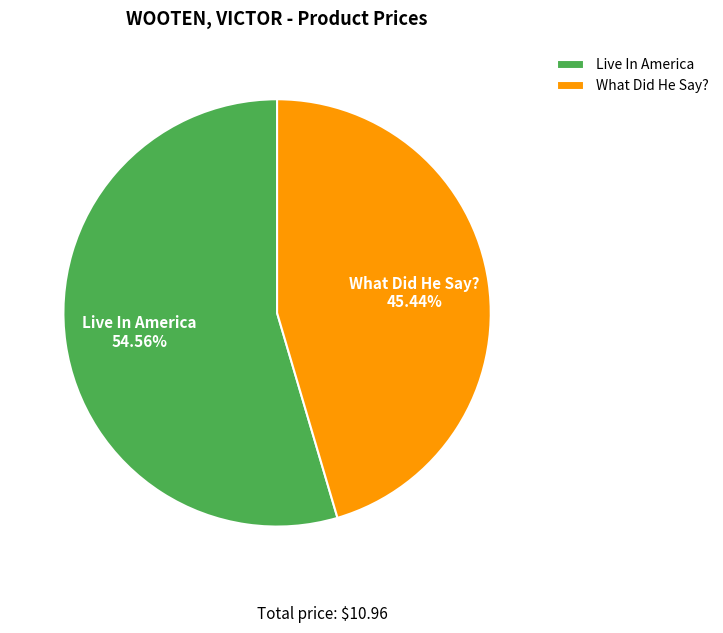

What percentage is the Live In America slice, to the nearest percent?

55%